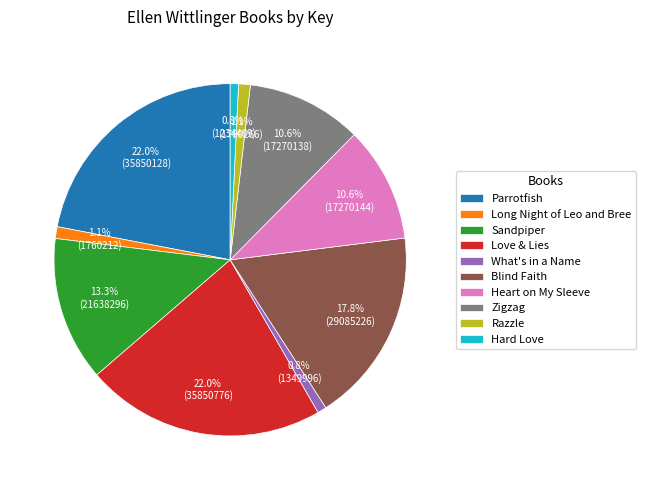

Does any single category account for the majority?

No